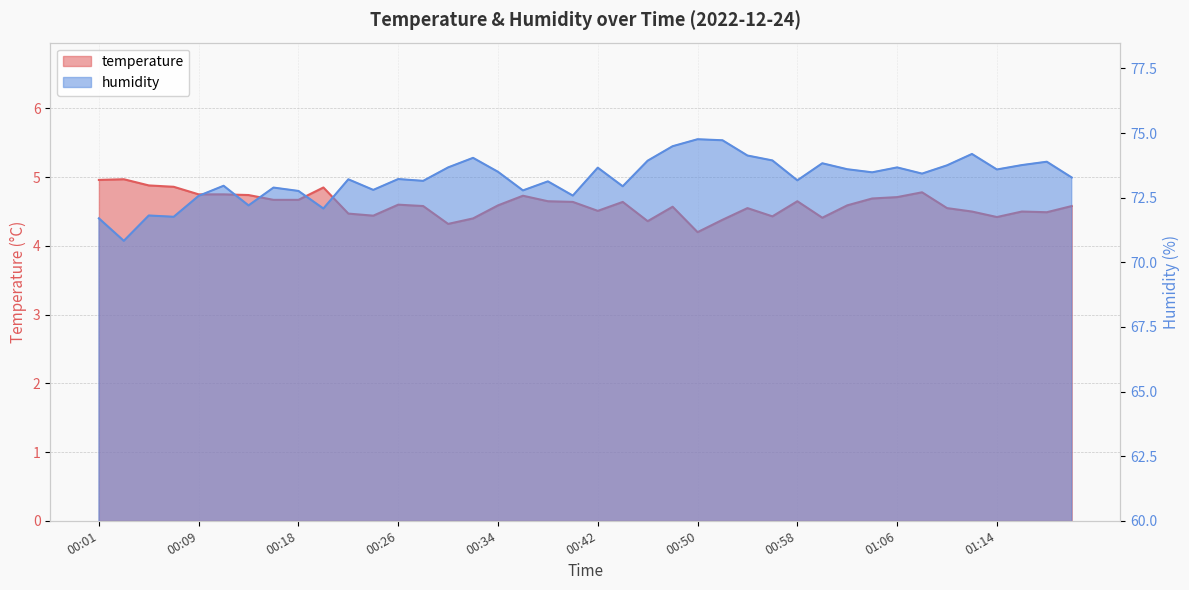

What is the minimum value for humidity?

70.8